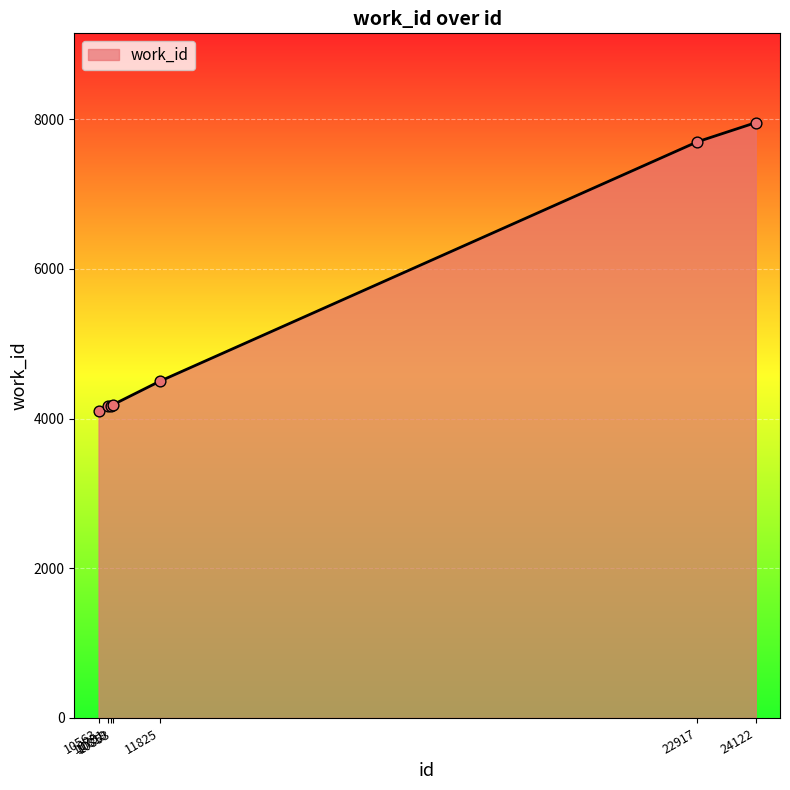

What is the ratio of the value at 10751 to the value at 10819?

1.0